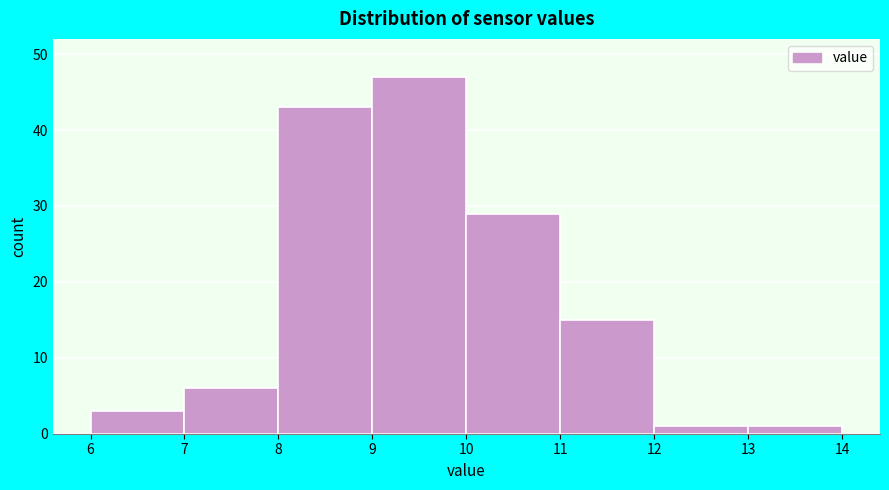

Reading left to right, list every bar in this chart as the range it spans on the x-axis followed by its height. The values are not printed on the chart, so give them approximately, as read against the axis.

6 to 7: 3
7 to 8: 6
8 to 9: 43
9 to 10: 47
10 to 11: 29
11 to 12: 15
12 to 13: 1
13 to 14: 1